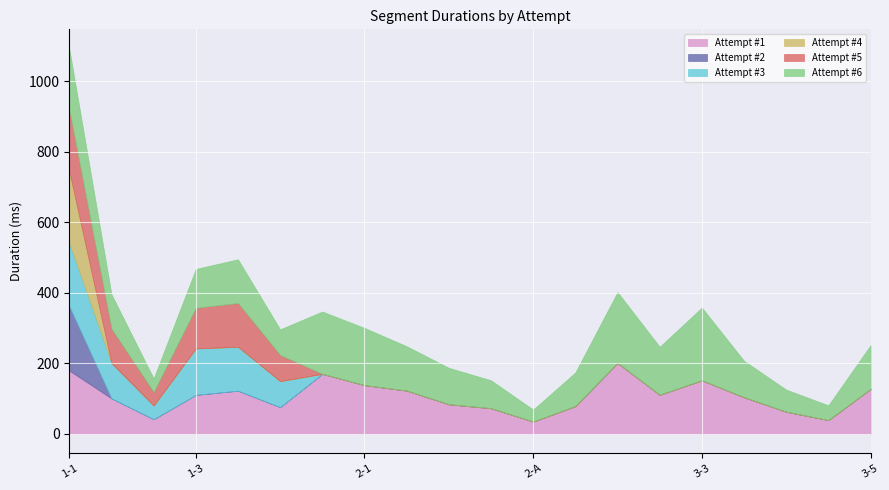

In Attempt #1, how many points are higher than both neighbors (excluding endpoints)?

4